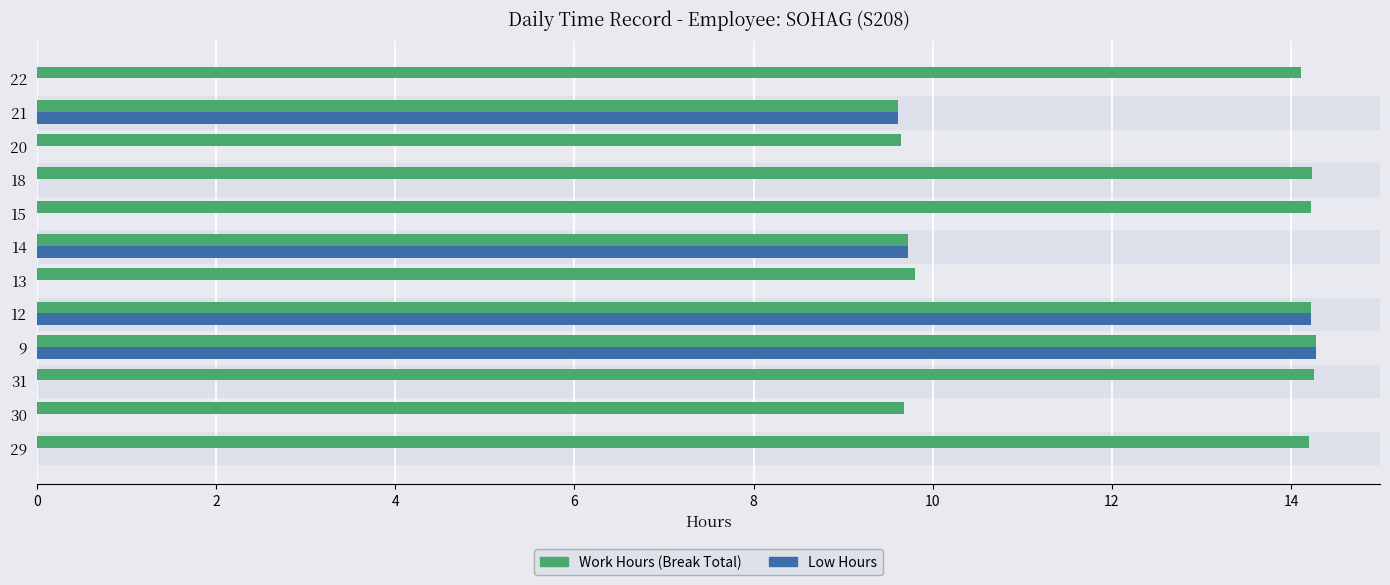

Between 30 and 15, which series saw the biggest shift?

Work Hours (Break Total)